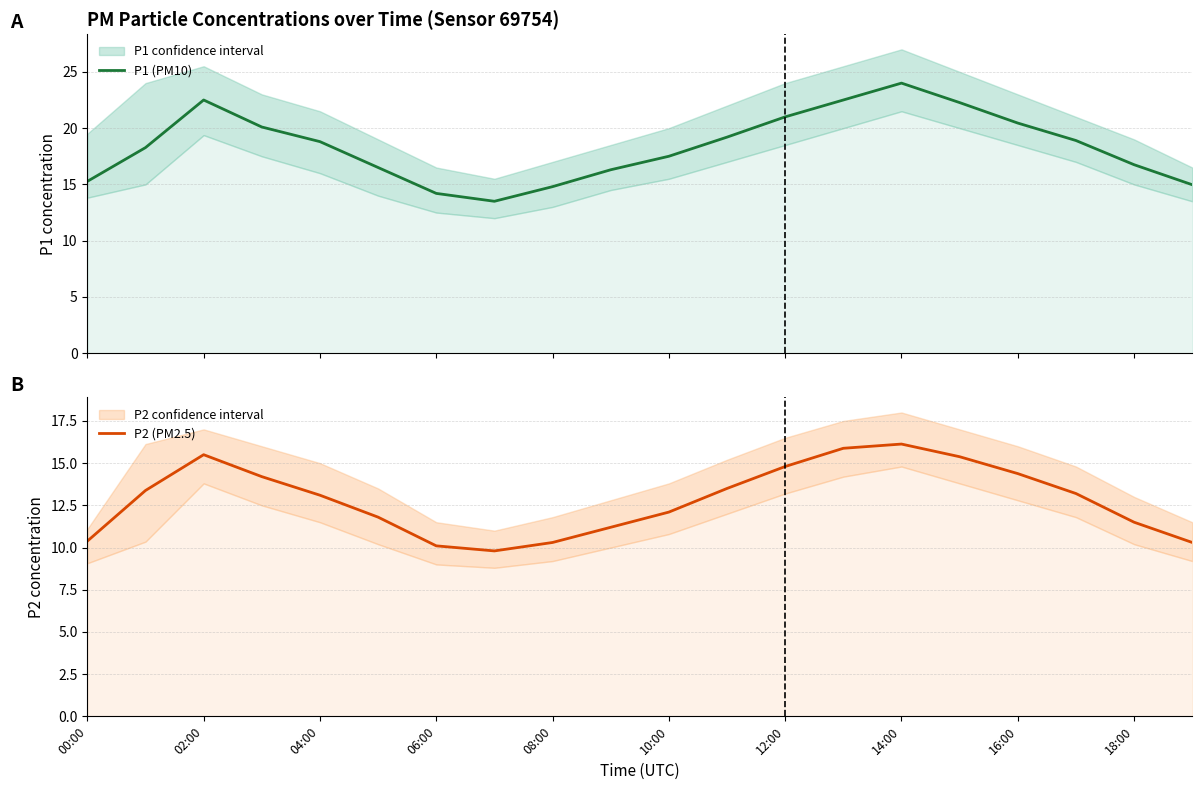

Reading left to right, list all the values displayed in this chart.

P1 (PM10): 15.3	18.3	22.5	20.1	18.8	16.5	14.2	13.5	14.8	16.3	17.5	19.2	21.0	22.5	24.0	22.3	20.4	18.9	16.8	15.0
P2 (PM2.5): 10.4	13.4	15.5	14.2	13.1	11.8	10.1	9.8	10.3	11.2	12.1	13.5	14.8	15.9	16.1	15.4	14.4	13.2	11.5	10.3